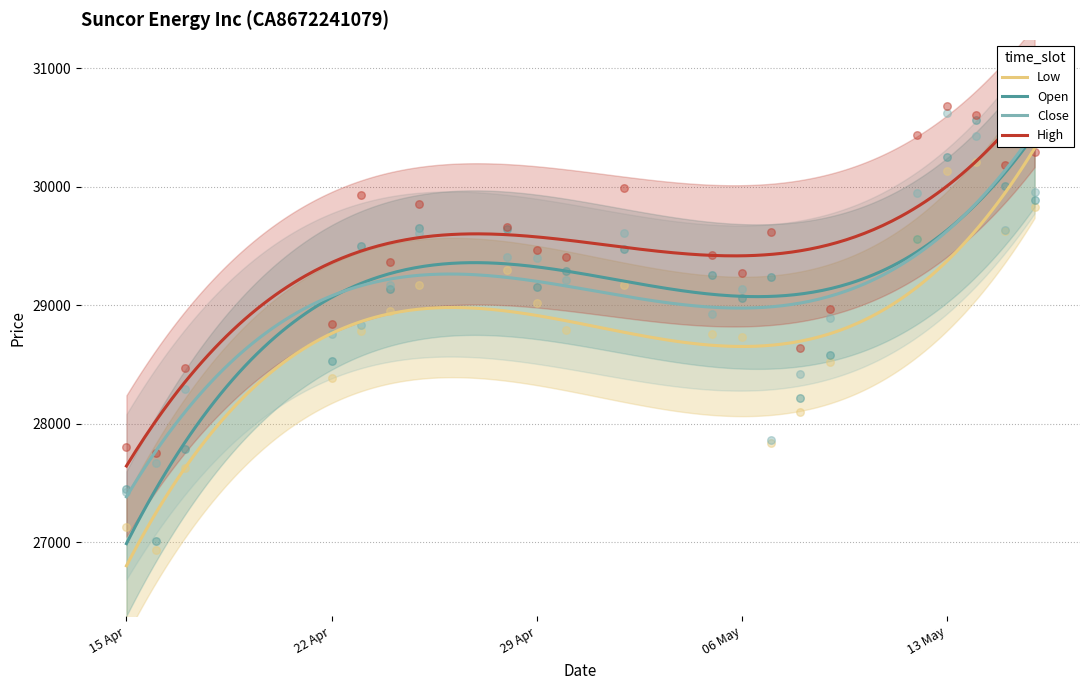

What is the total value across all series at 29 Apr?

117039